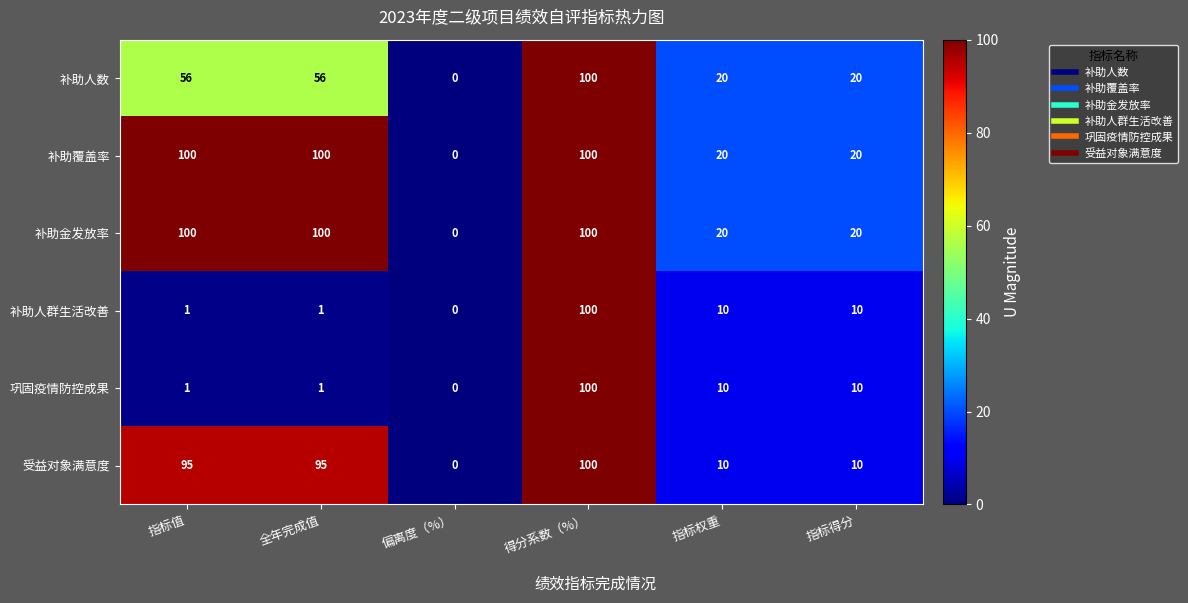

What is the spread (max minus min) of values at 全年完成值?

99